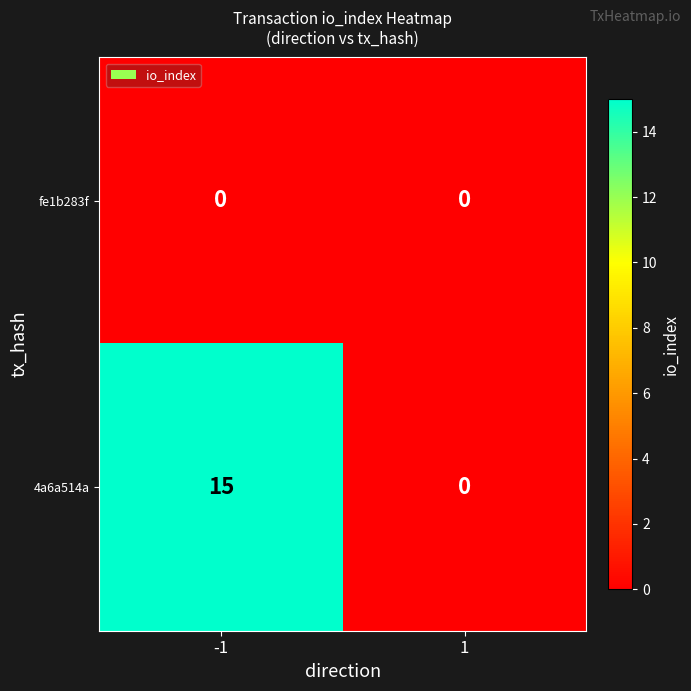

True or false: 4a6a514a has a value of 15 at -1.

True